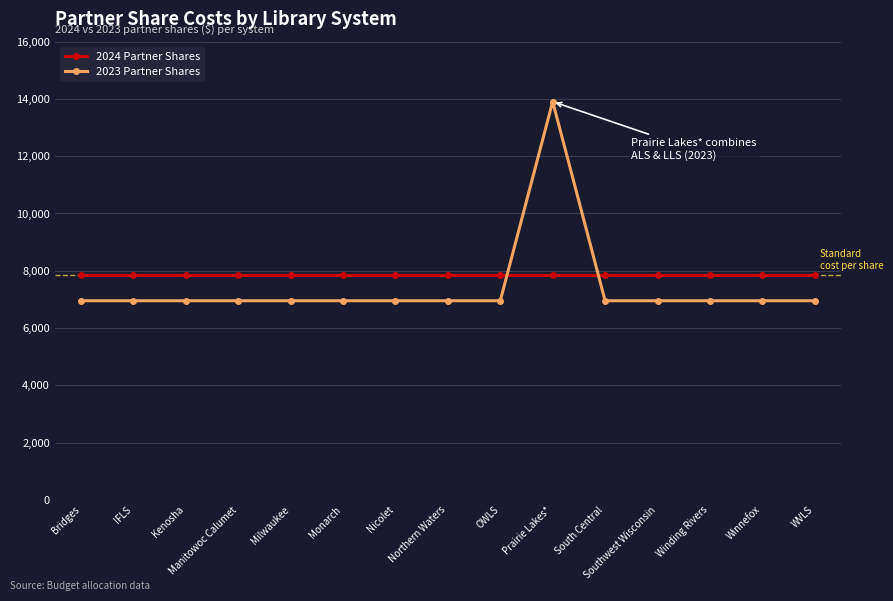

Which series has the largest range (max minus min)?

2023 Partner Shares